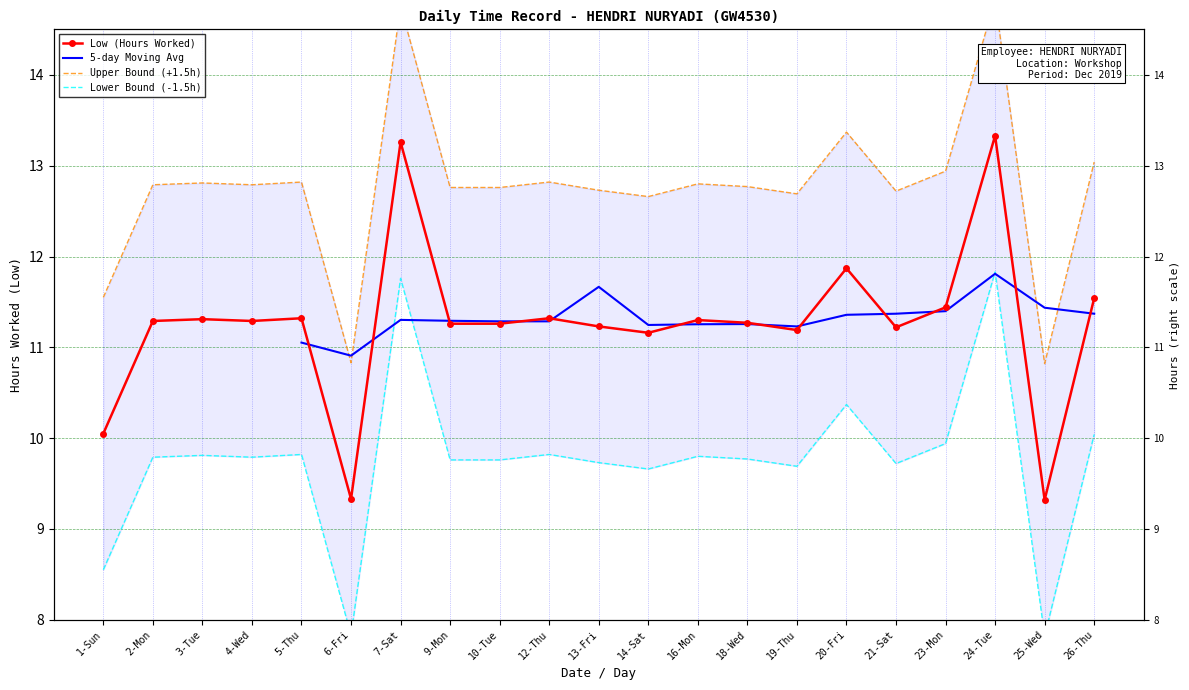

What is the sum of all values?

236.6